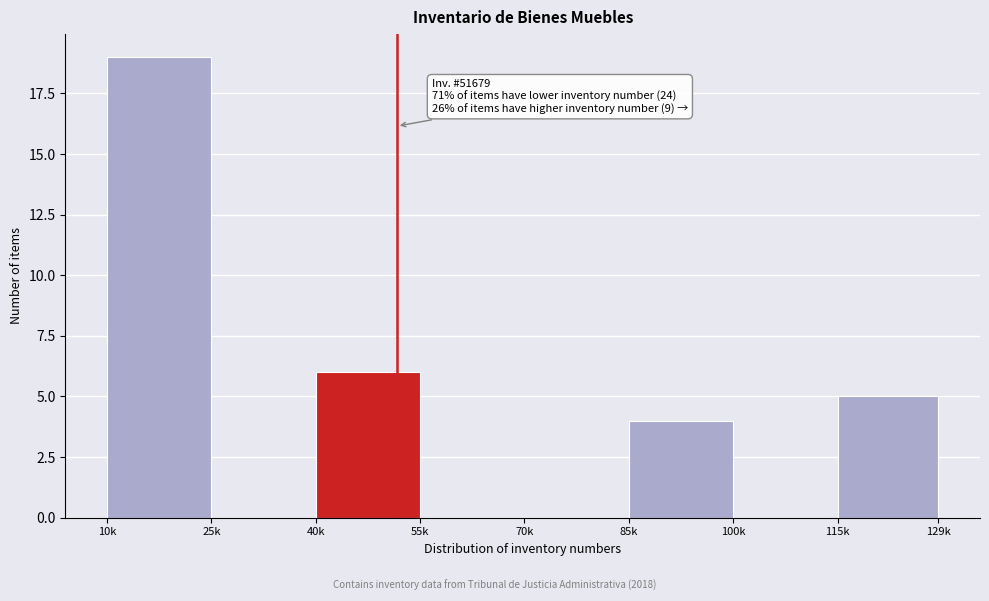

Reading left to right, list all the values displayed in this chart.

10k=19	25k=0	40k=6	55k=0	70k=0	85k=4	100k=0	115k=5